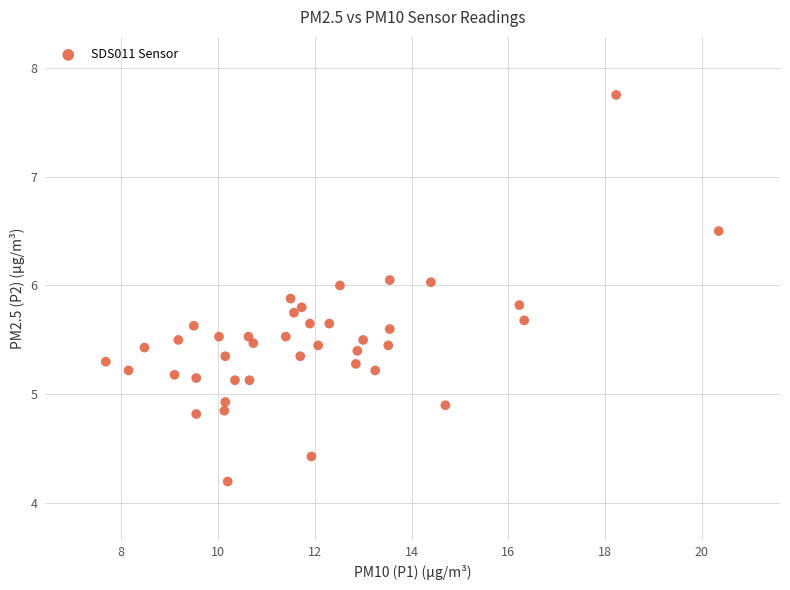

What is the range of X values (max minus min)?

12.7